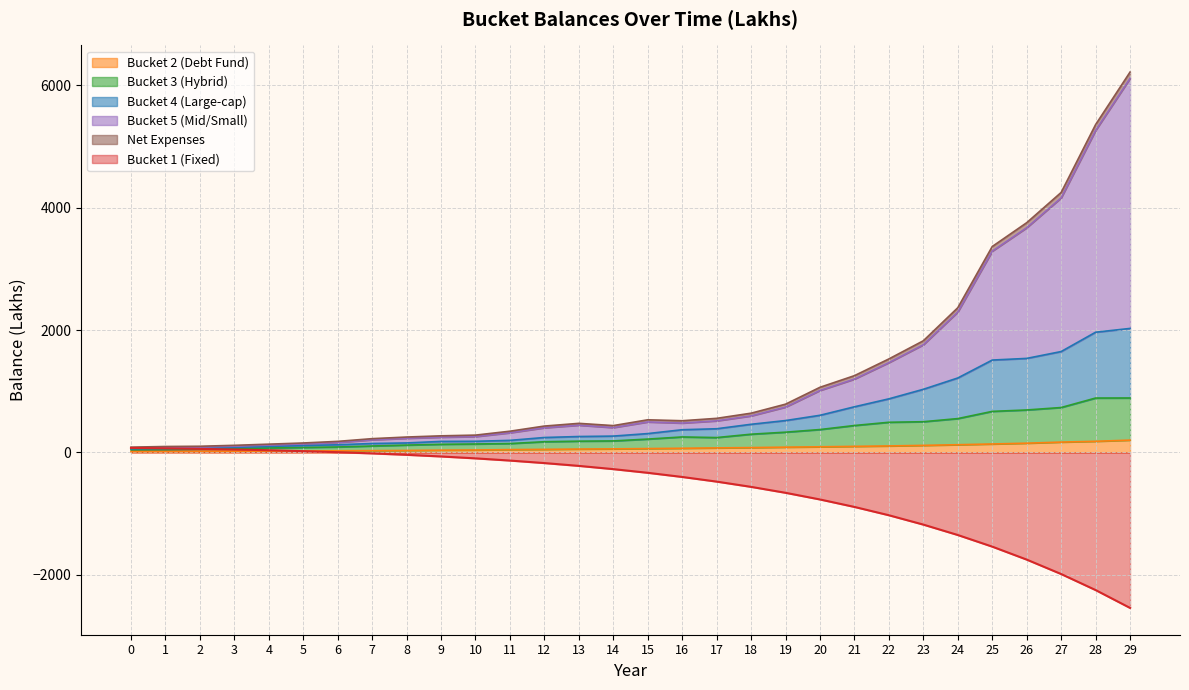

How many data points does each series have?

30